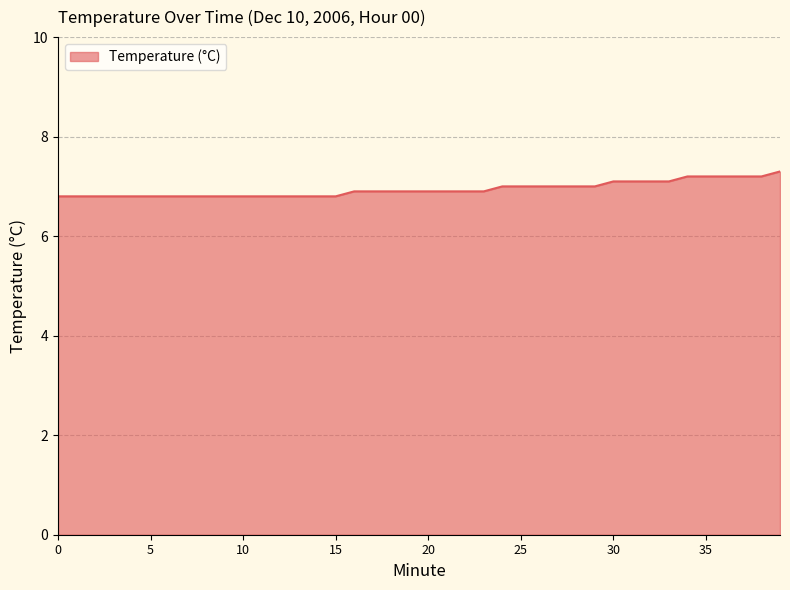

Does the chart have visible grid lines?

Yes